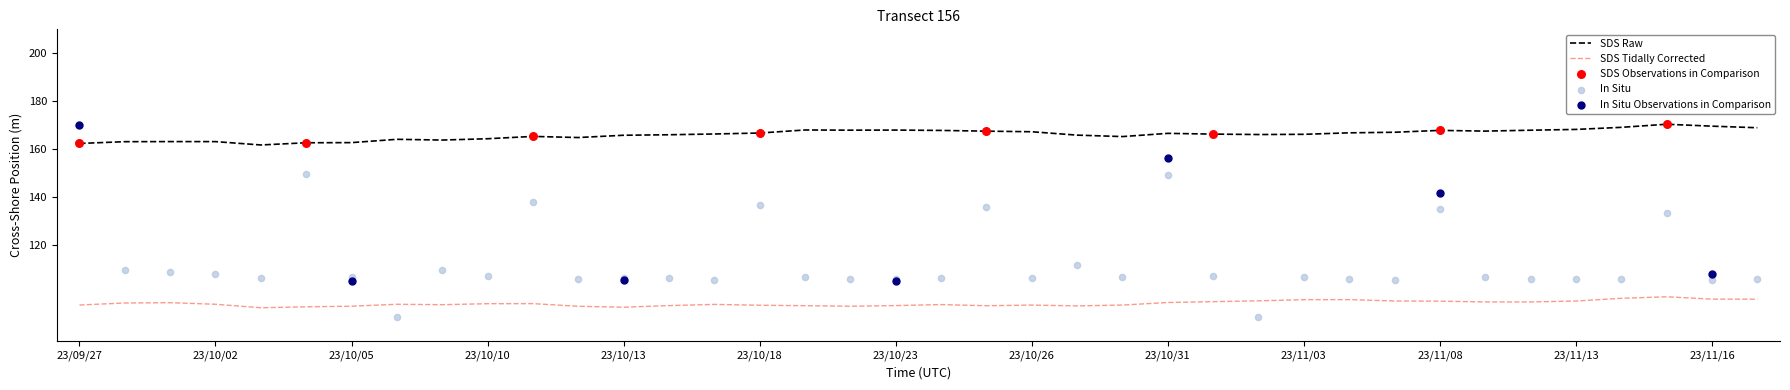

True or false: SDS Raw and SDS Tidally Corrected intersect in this chart.

False